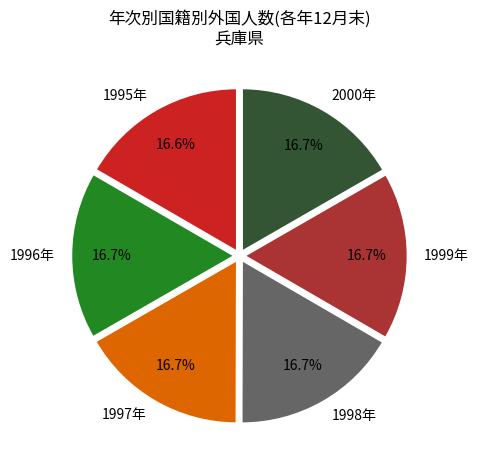

How many slices are in this pie chart?

6